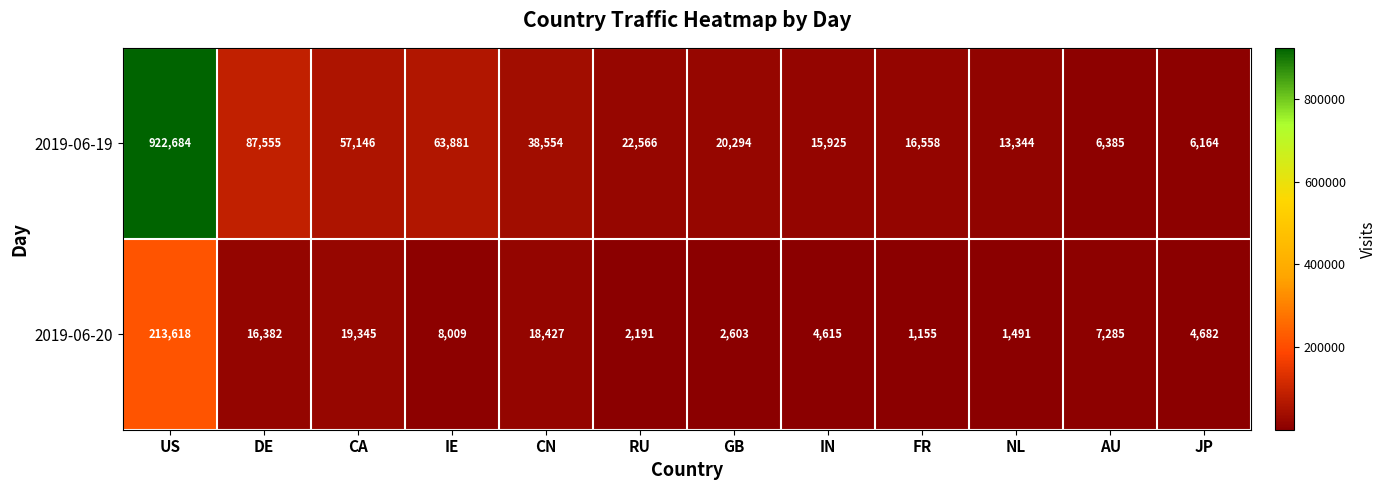

Between DE and JP, which series saw the biggest shift?

2019-06-19